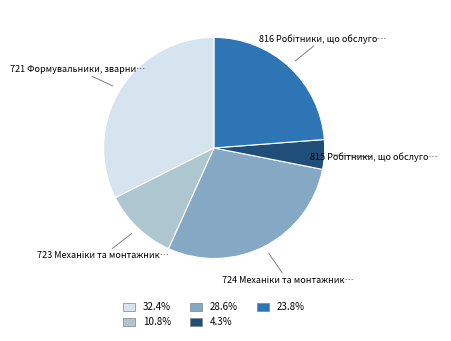

Is there any slice that represents more than half of the pie?

No